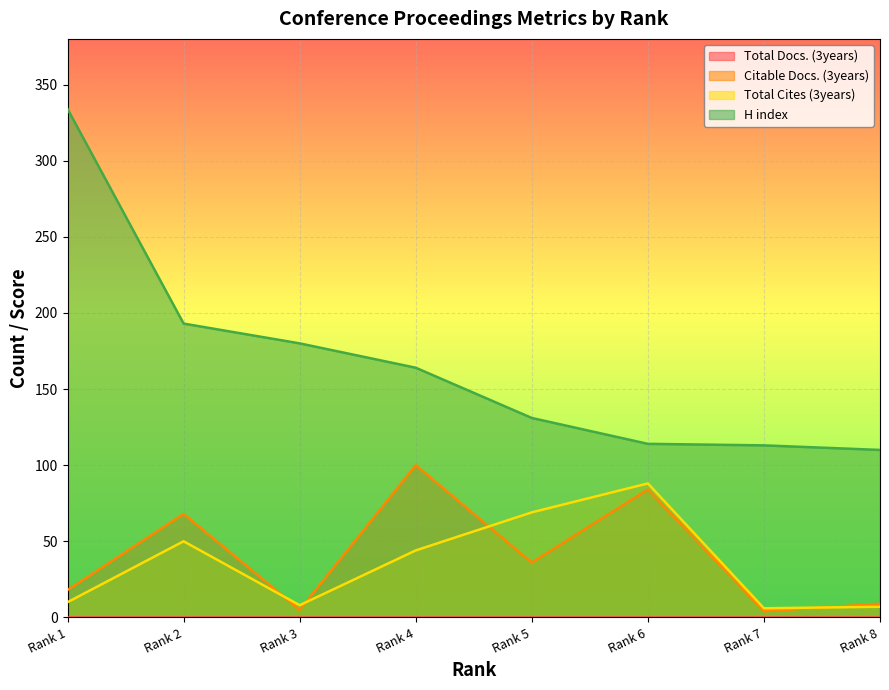

Rank the series by their maximum value, from highest to lowest.

H index, Citable Docs. (3years), Total Cites (3years)